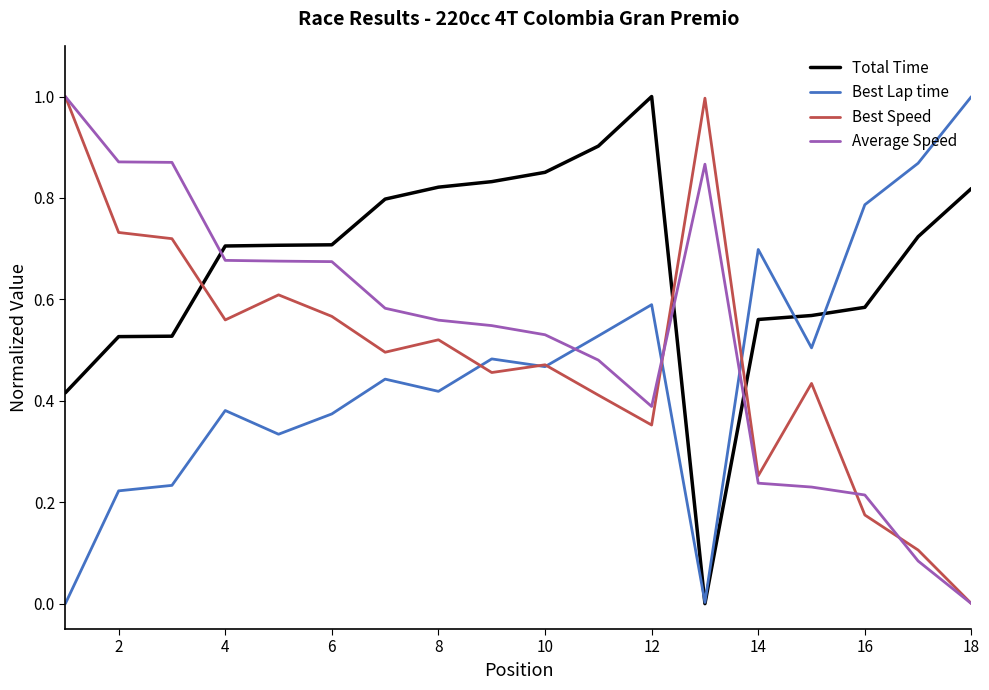

True or false: Average Speed and Best Lap time cross at least once.

True